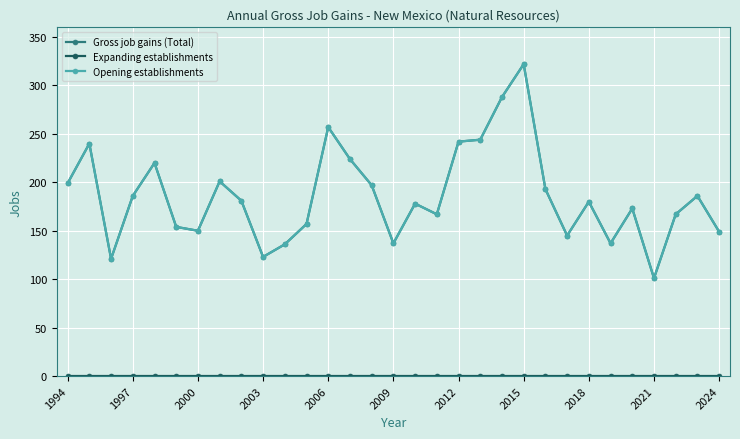

True or false: Opening establishments has more than 2 interior local peaks.

True